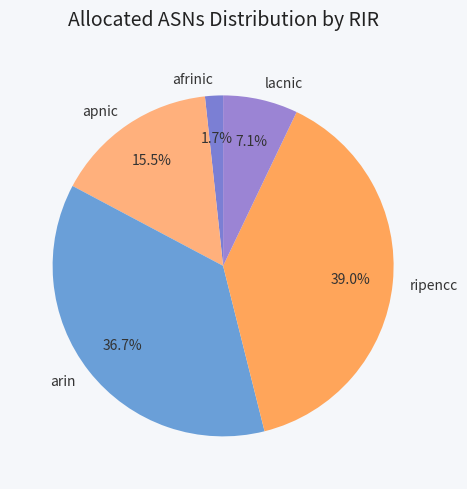

Which slice is the largest?

ripencc